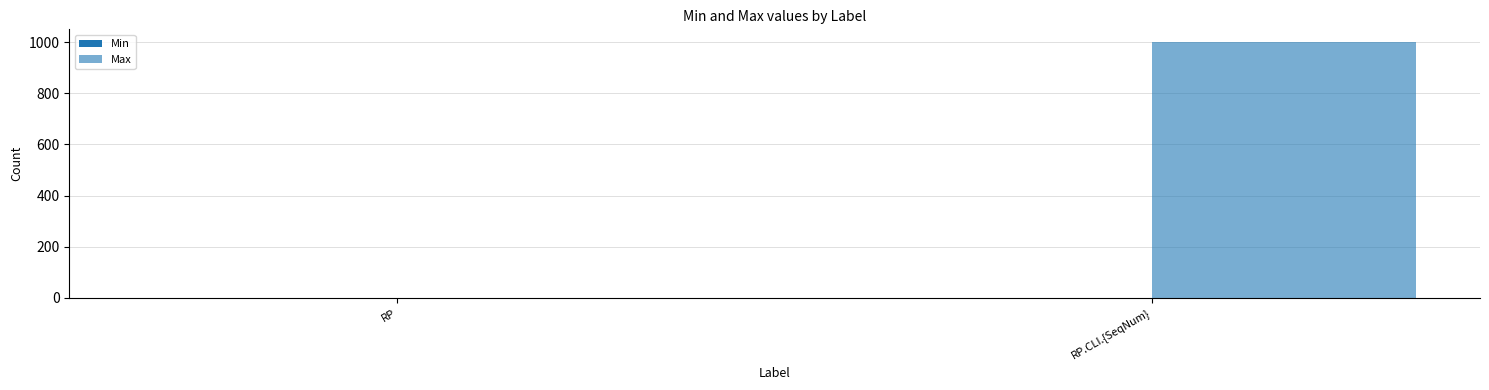

Count the number of categories in the chart.

2